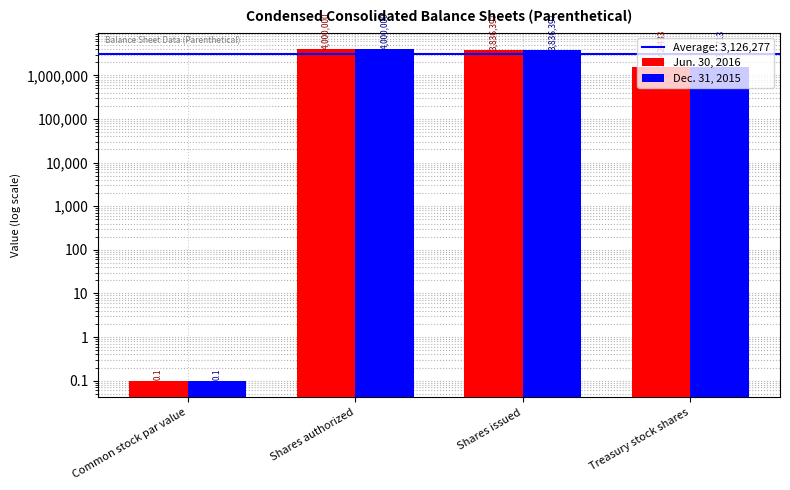

Reading right to left, extract all data points from this chart.

Jun. 30, 2016: 1542433.0	3836397.0	4000000.0	0.1
Dec. 31, 2015: 1531713.0	3836397.0	4000000.0	0.1